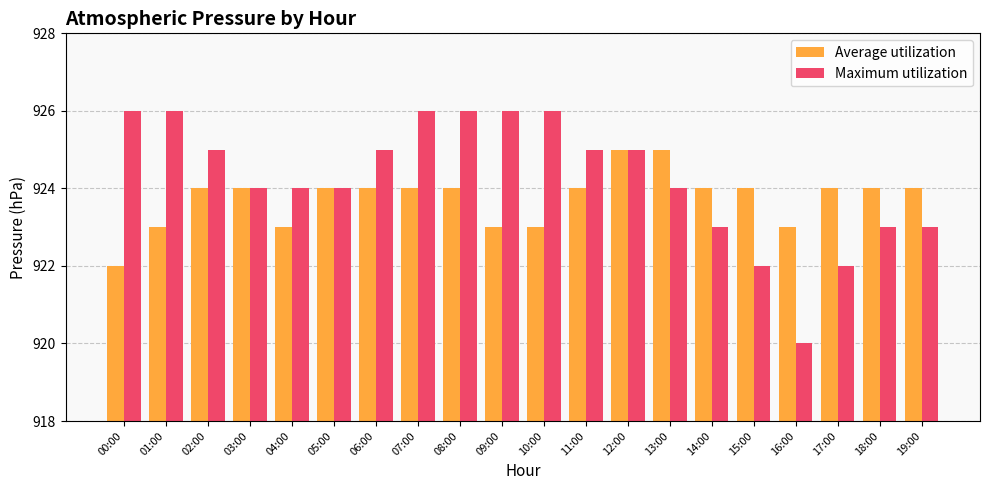

Which category has the lowest value in the Average utilization series?

00:00